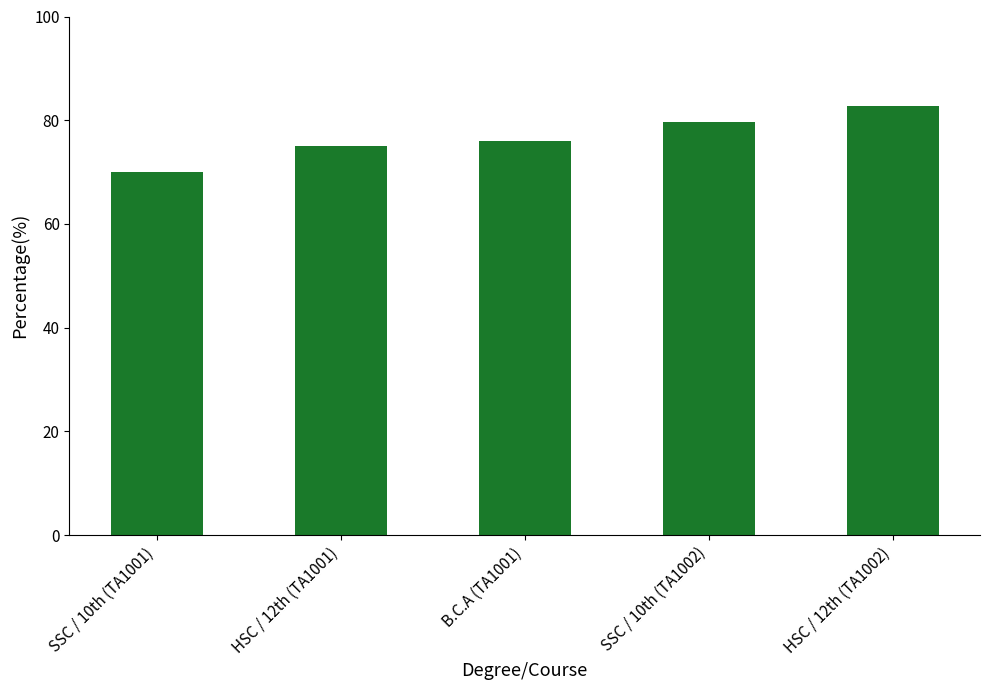

List the labels in order of value, smallest first.

SSC / 10th (TA1001), HSC / 12th (TA1001), B.C.A (TA1001), SSC / 10th (TA1002), HSC / 12th (TA1002)